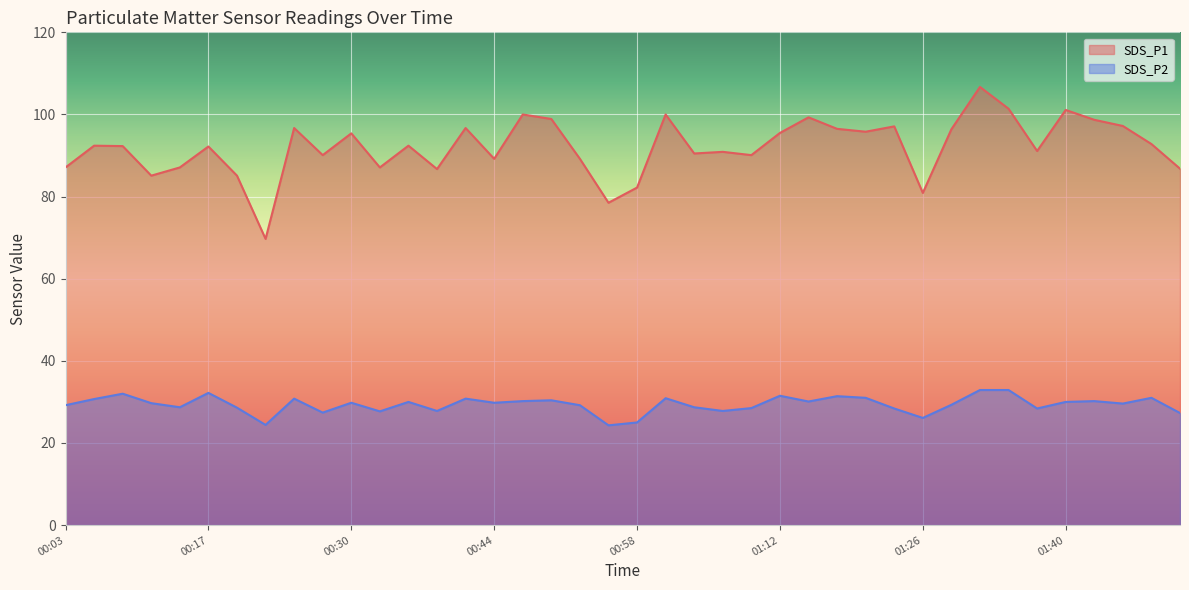

True or false: SDS_P2 has a value of 19.3 at 01:01.

False